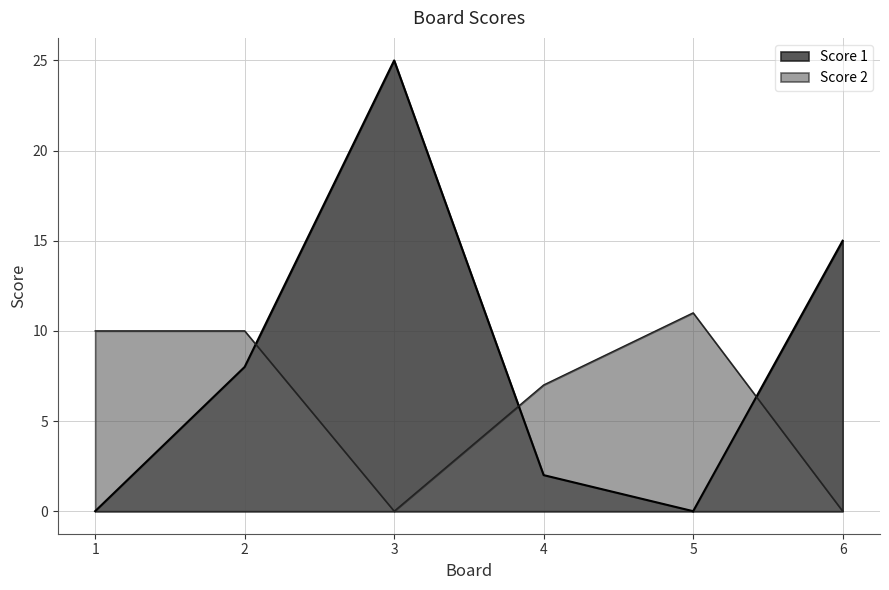

What is the spread (max minus min) of values at 1?

10